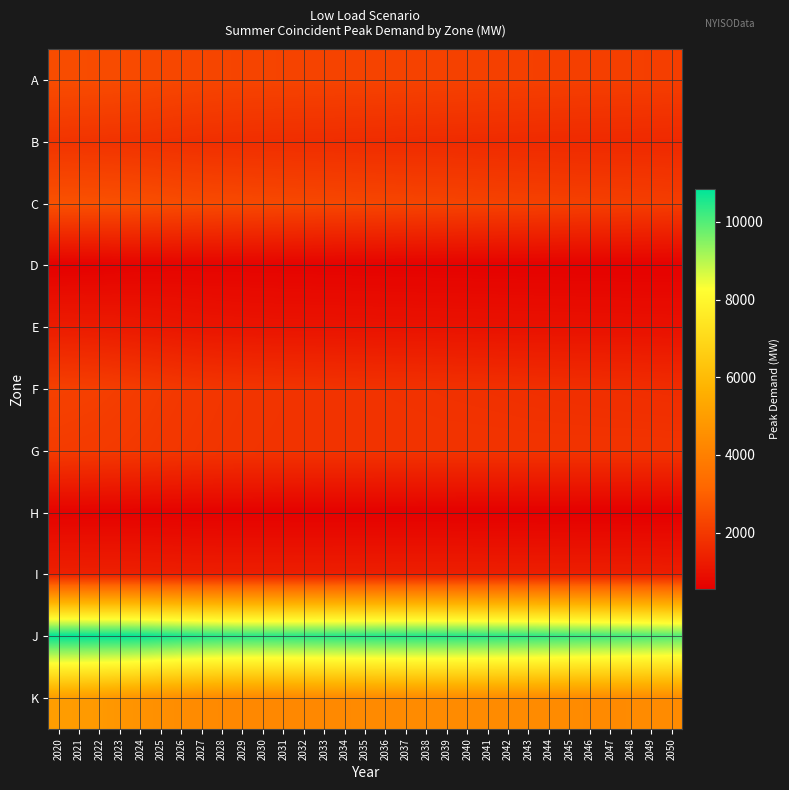

What is the total value across all series at 2023?

30388